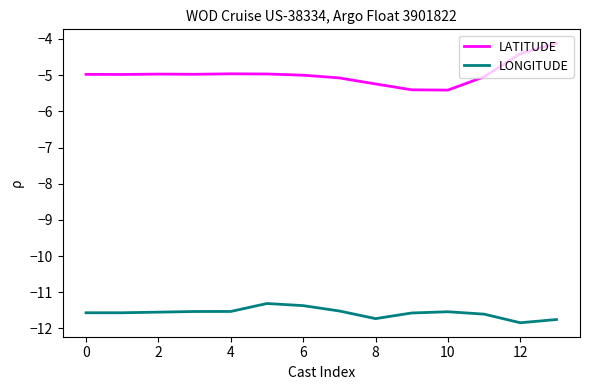

What is the average value of the LONGITUDE series?

-11.6